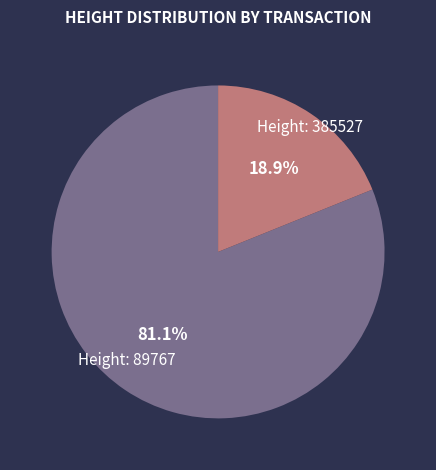

Does any single category account for the majority?

Yes